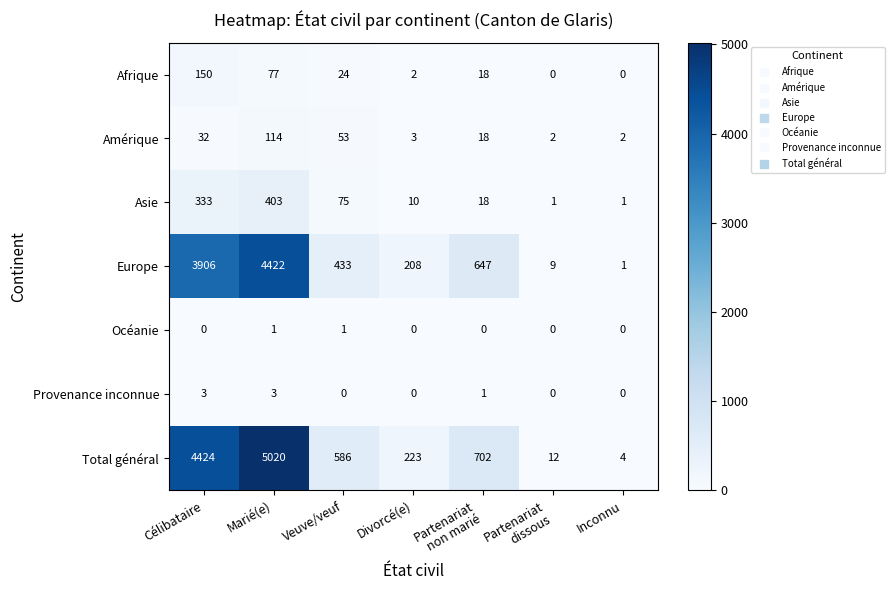

Rank the series by their maximum value, from highest to lowest.

Total général, Europe, Asie, Afrique, Amérique, Provenance inconnue, Océanie